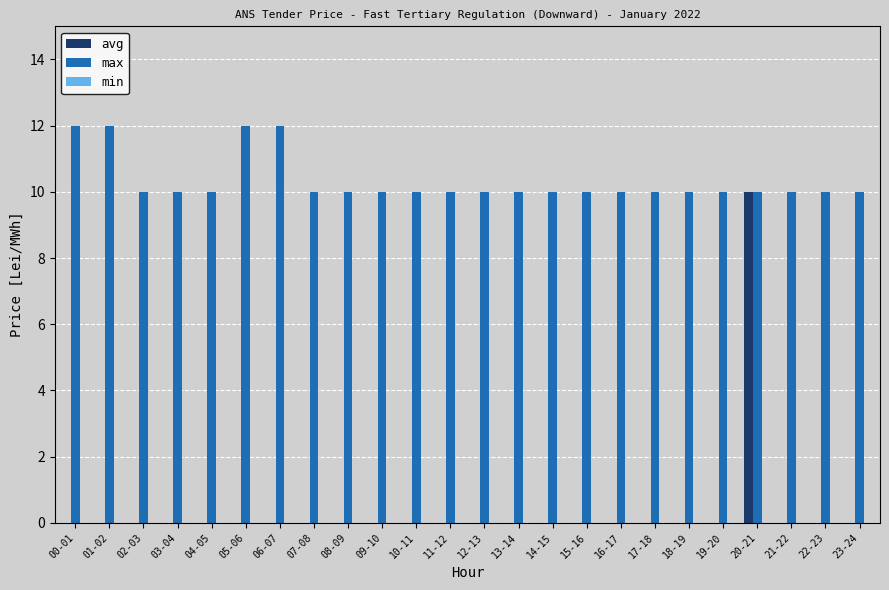

What is the sum of the max values at 21-22 and 19-20?

20